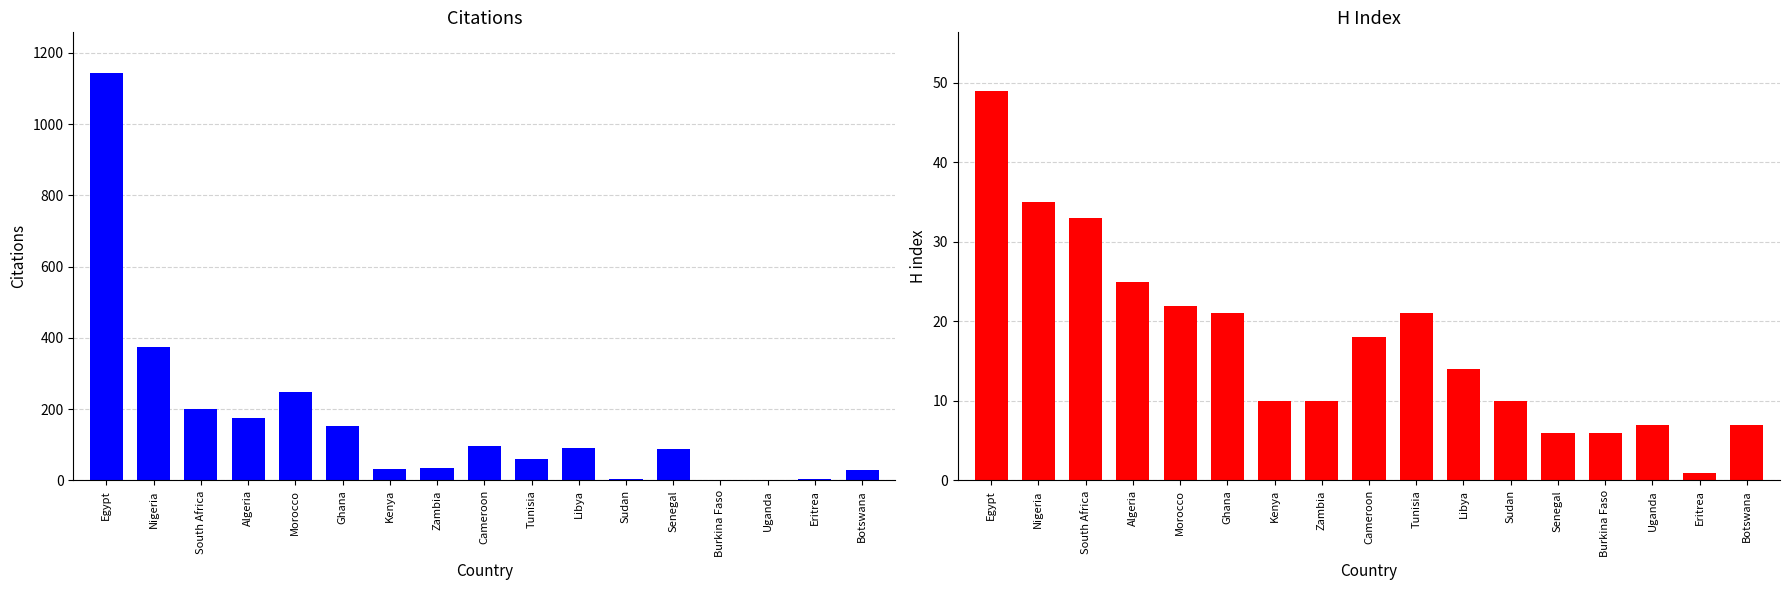

How many data points does each series have?

17